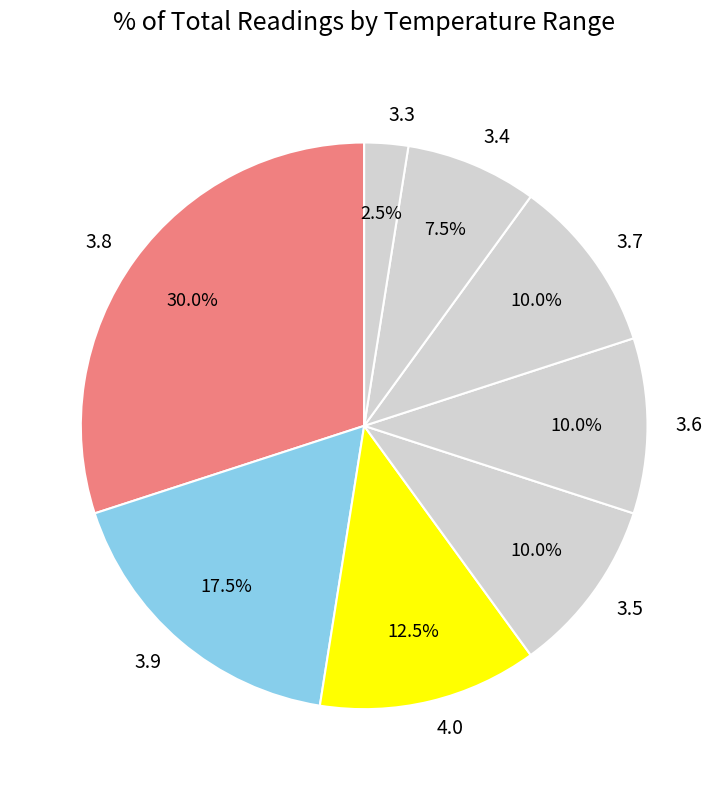

Does 3.9 account for over 50% of the chart?

No